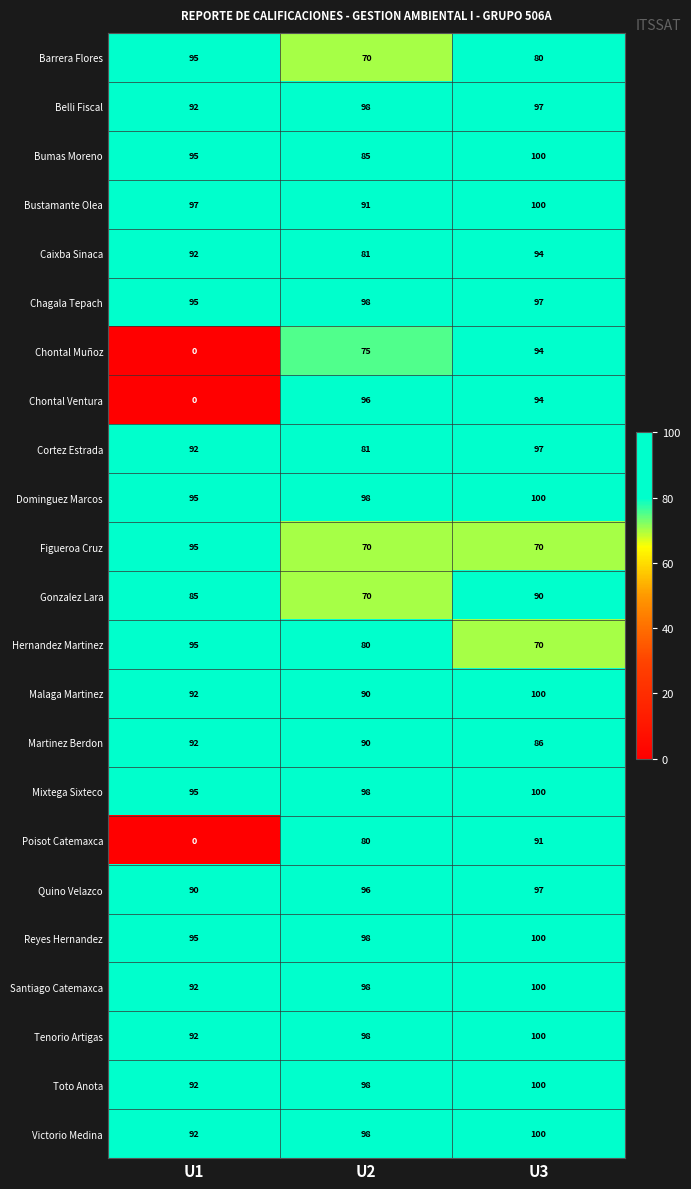

Is it true that Toto Anota equals 92 at U1?

True